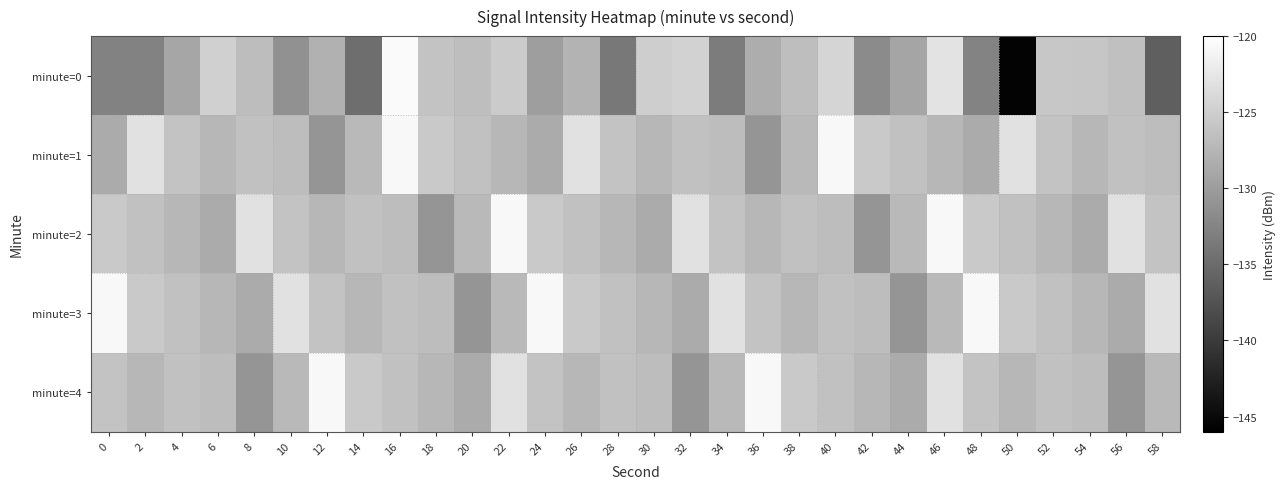

What is the difference between the highest and lowest values at 22?

6.7